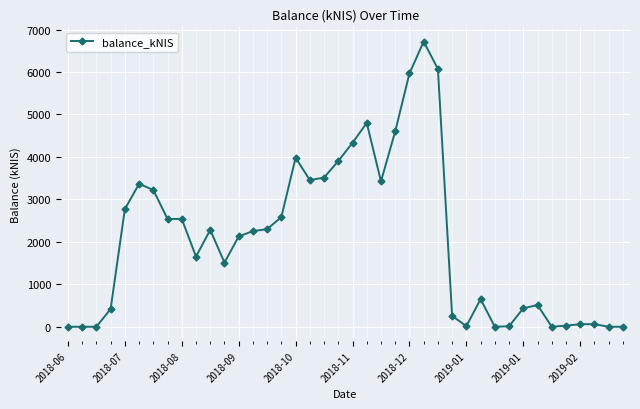

How many data points are less than 2253?

20